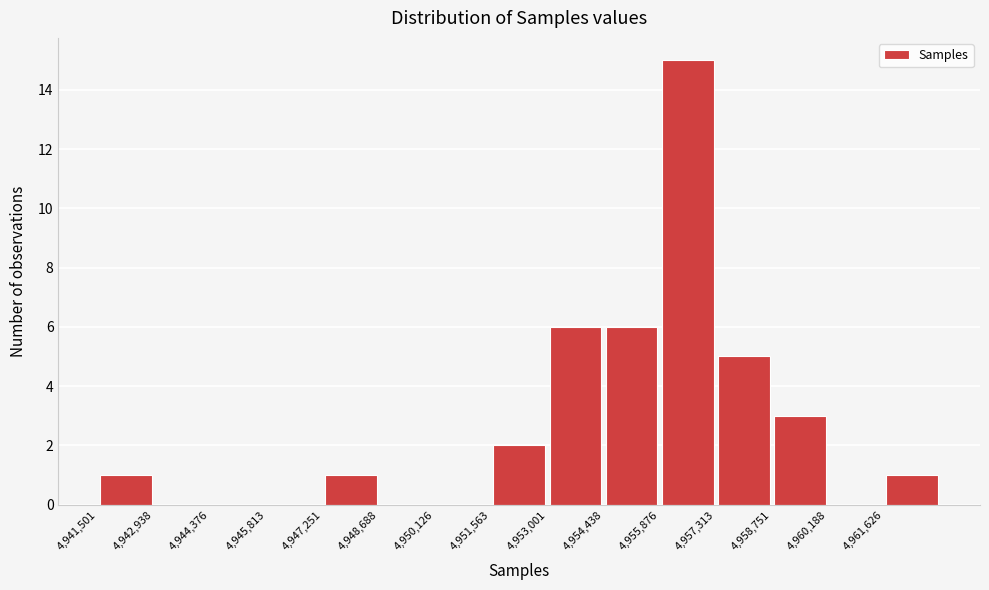

Which range on the x-axis has the tallest bar?

4955800 to 4957400